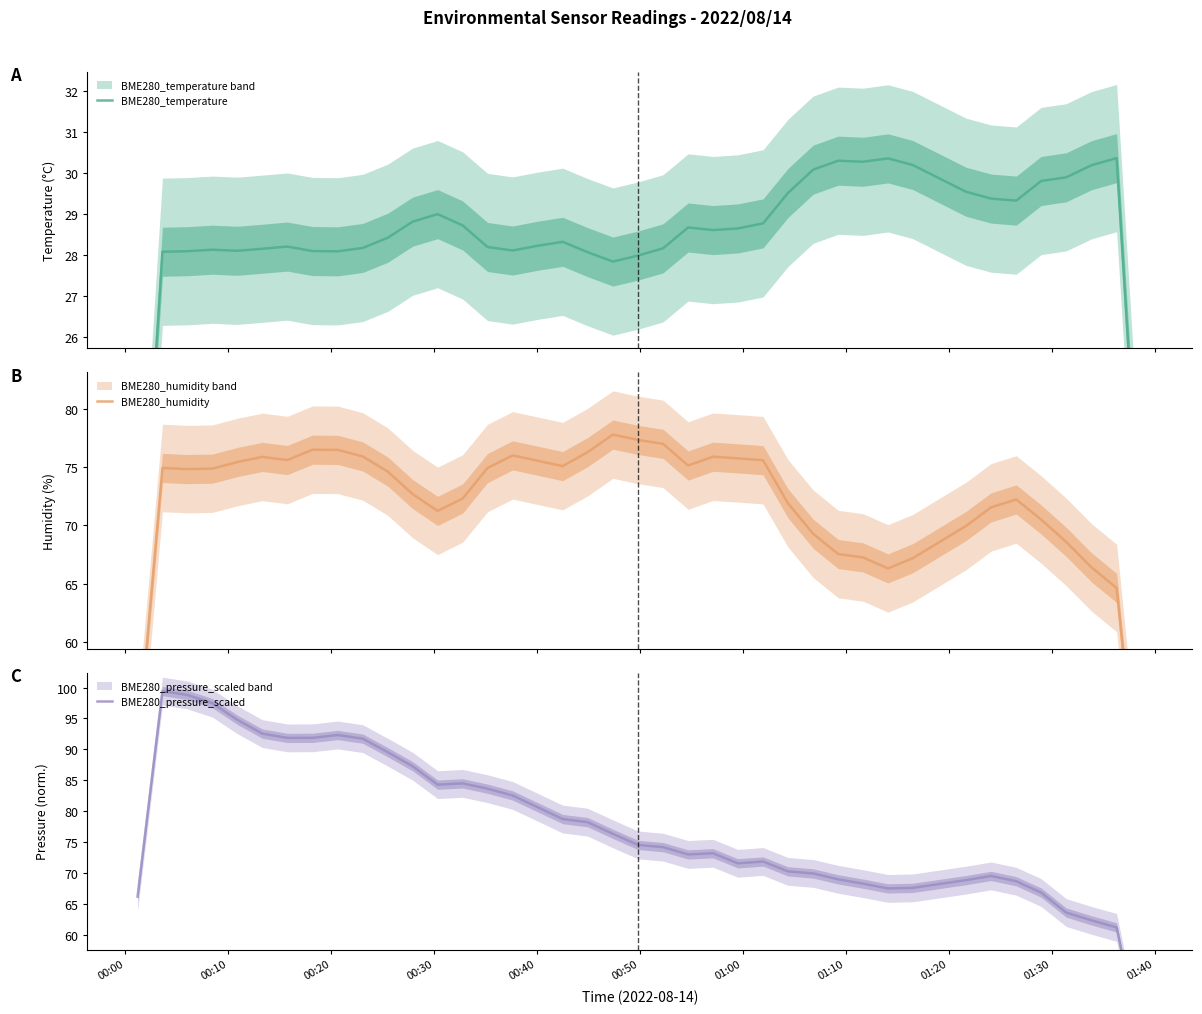

How many values in the BME280_humidity series are below 74?

18